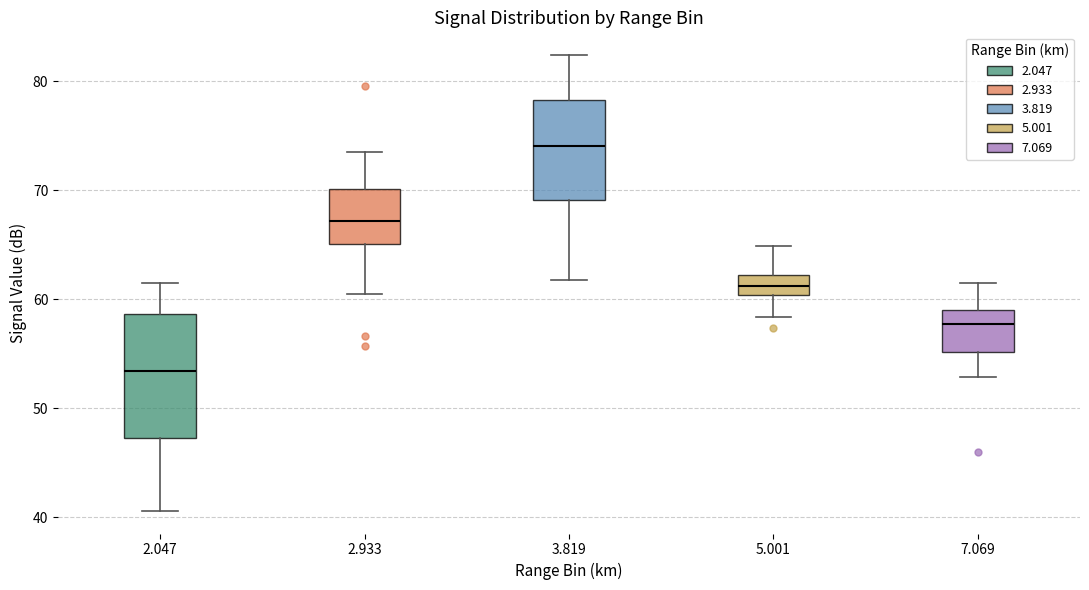

Reading left to right, transcribe this box plot: for each box, give where its median line is, the range the box spans, and where its two whiskers end, as read against the y-axis. The values are not printed on the chart, so give them approximately, as read against the axis.

2.047: median 53, box 47 to 59, whiskers 41 to 62
2.933: median 67, box 65 to 70, whiskers 61 to 74
3.819: median 74, box 69 to 78, whiskers 62 to 82
5.001: median 61, box 60 to 62, whiskers 58 to 65
7.069: median 58, box 55 to 59, whiskers 53 to 62